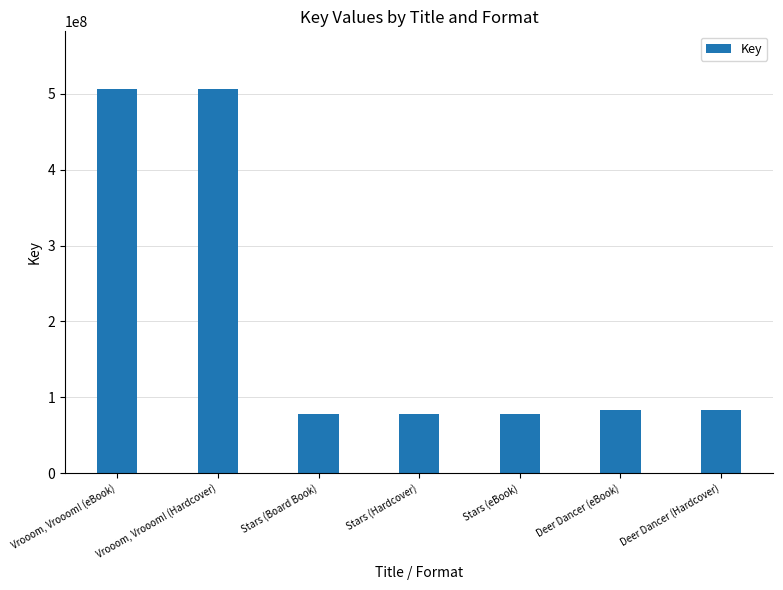

Reading left to right, what are all the values shown in this chart?

506185303	506185303	78523160	78523160	78523160	83009061	83009061